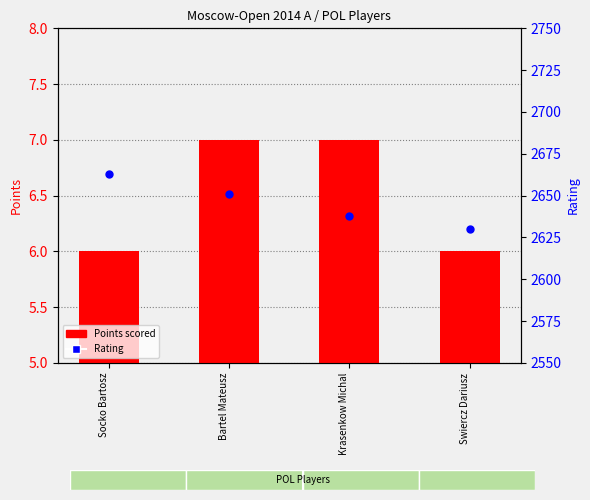

At which category is the sum across all series the highest?

Socko Bartosz